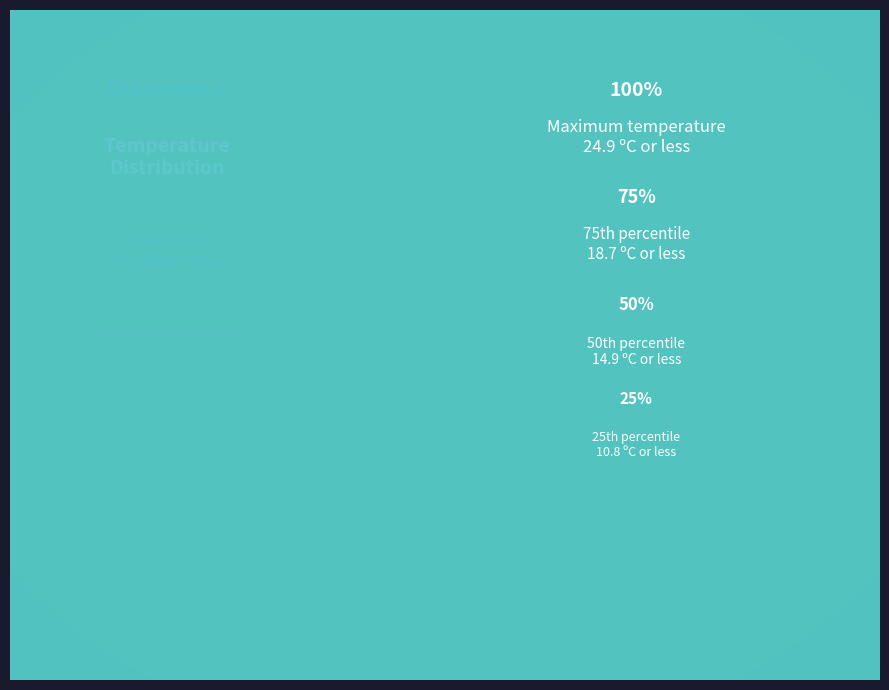

Which has a higher value, 21.1 or 23.4?

23.4